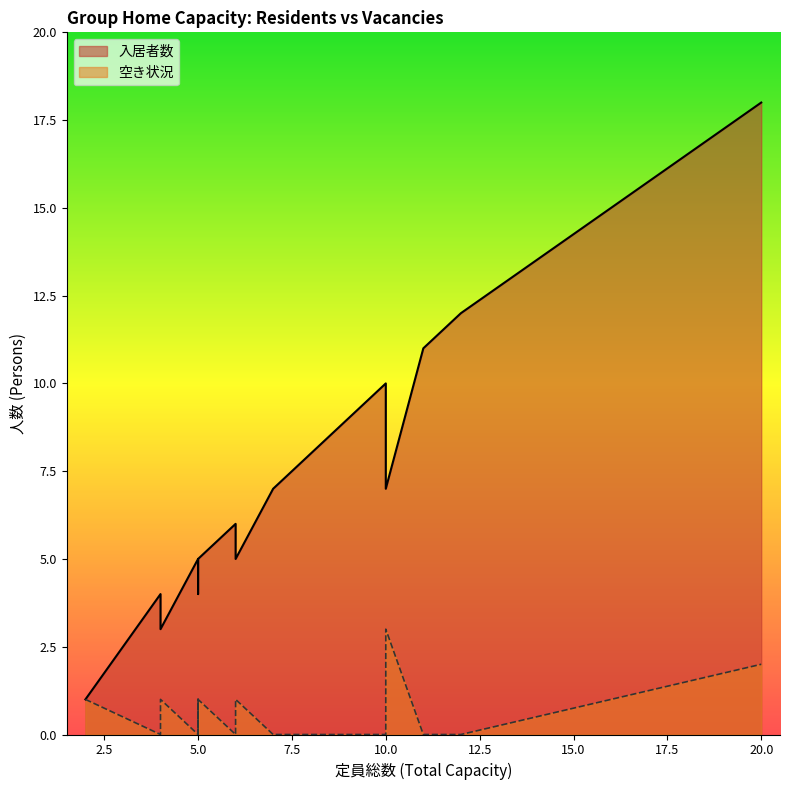

In 空き状況, how many points are lower than both neighbors (excluding endpoints)?

3